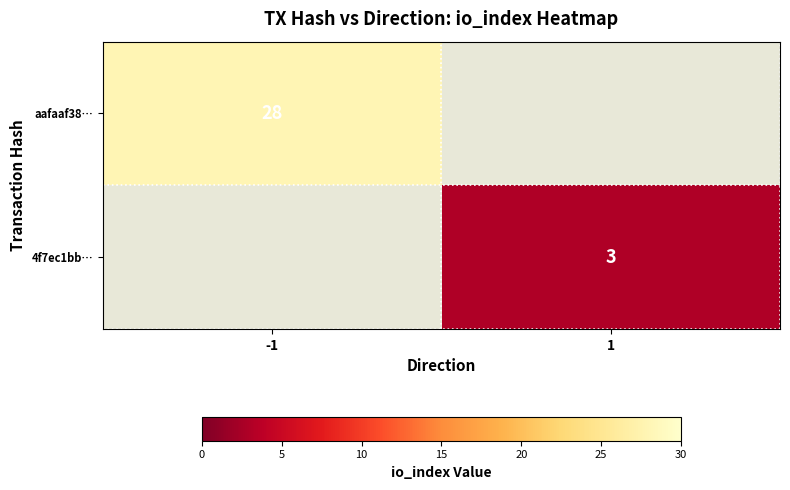

At how many categories does at least one series exceed 14?

1